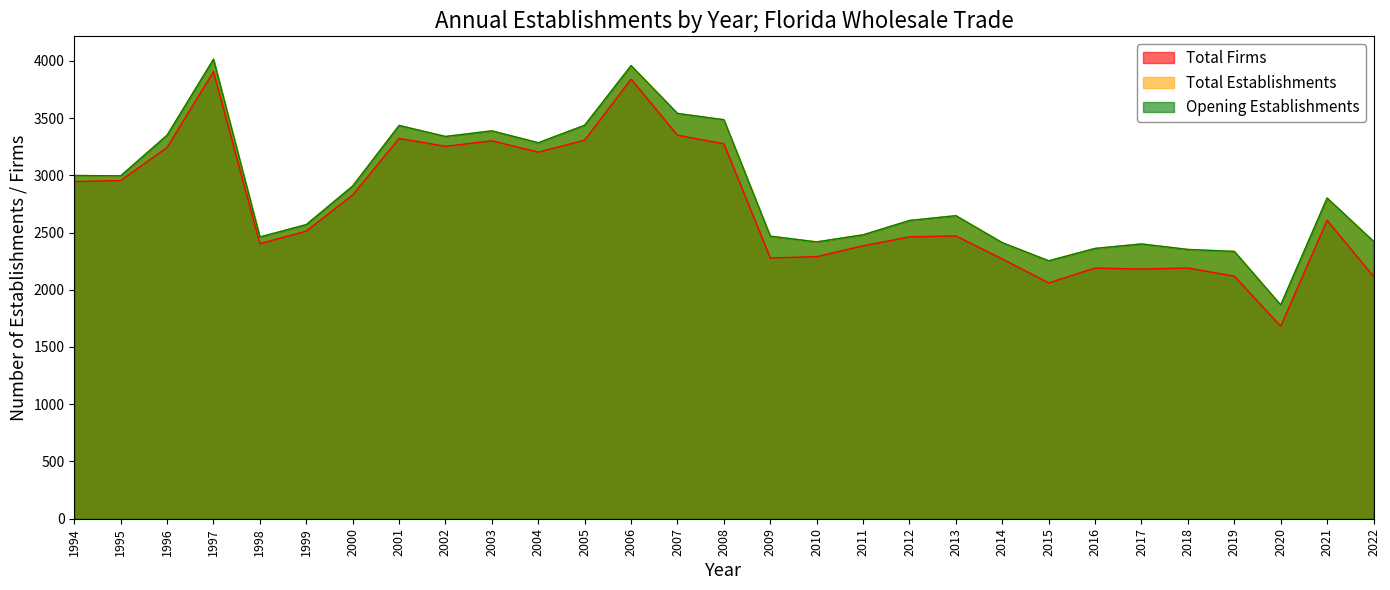

True or false: Total Establishments has a value of 5385 at 2002.

False